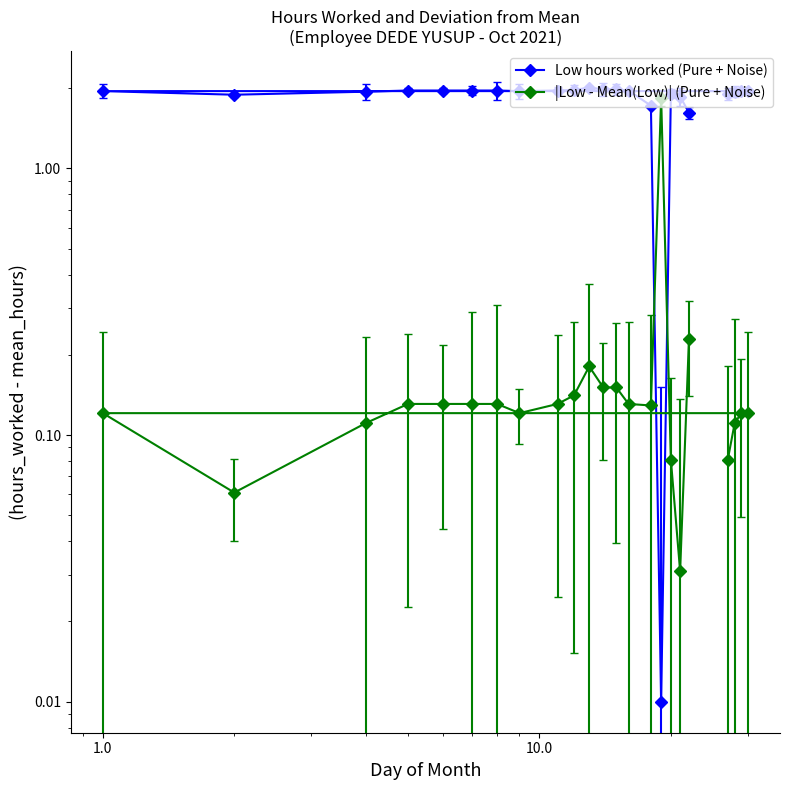

What is the difference between the maximum and minimum values in the |Low - Mean(Low)| (Pure + Noise) series?

1.8